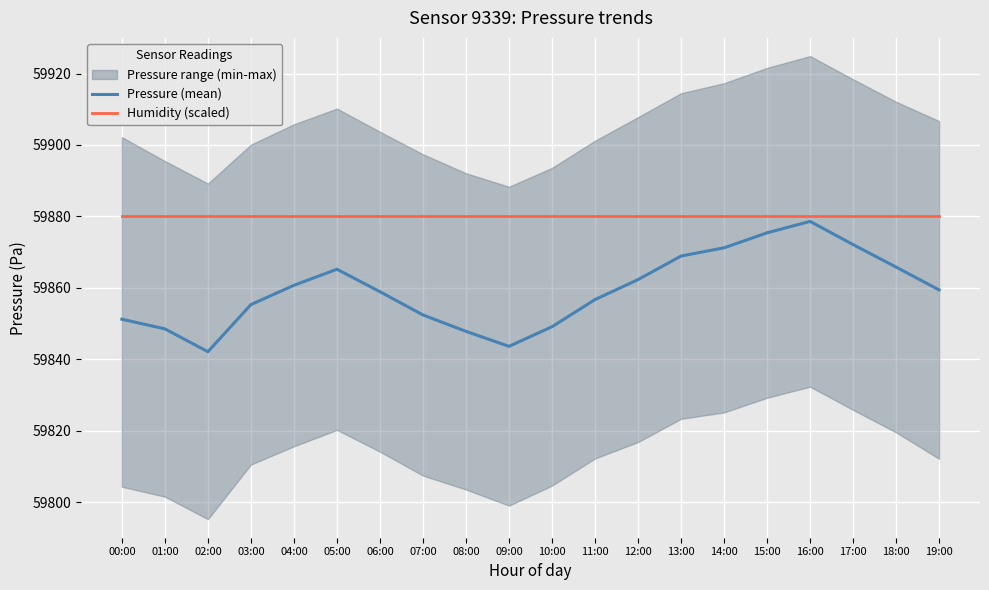

Rank the series by their average value, from lowest to highest.

Pressure (mean), Humidity (scaled)